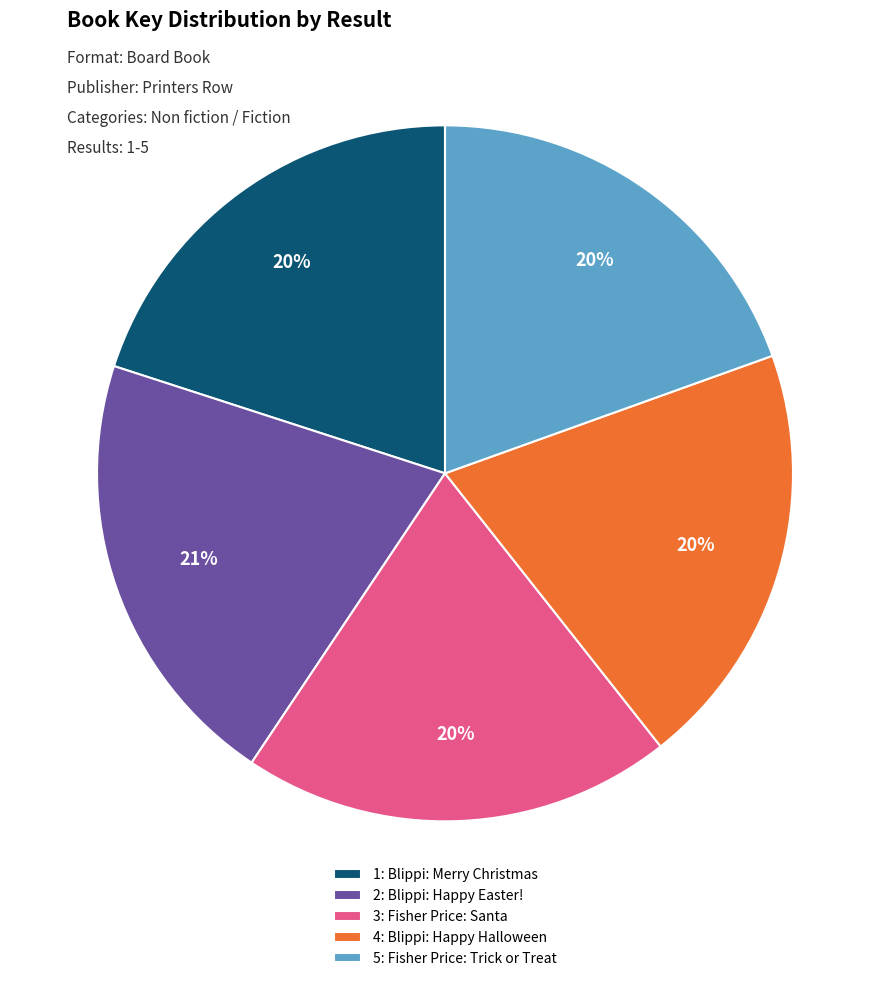

To the nearest percent, what is the average slice percentage?

20%